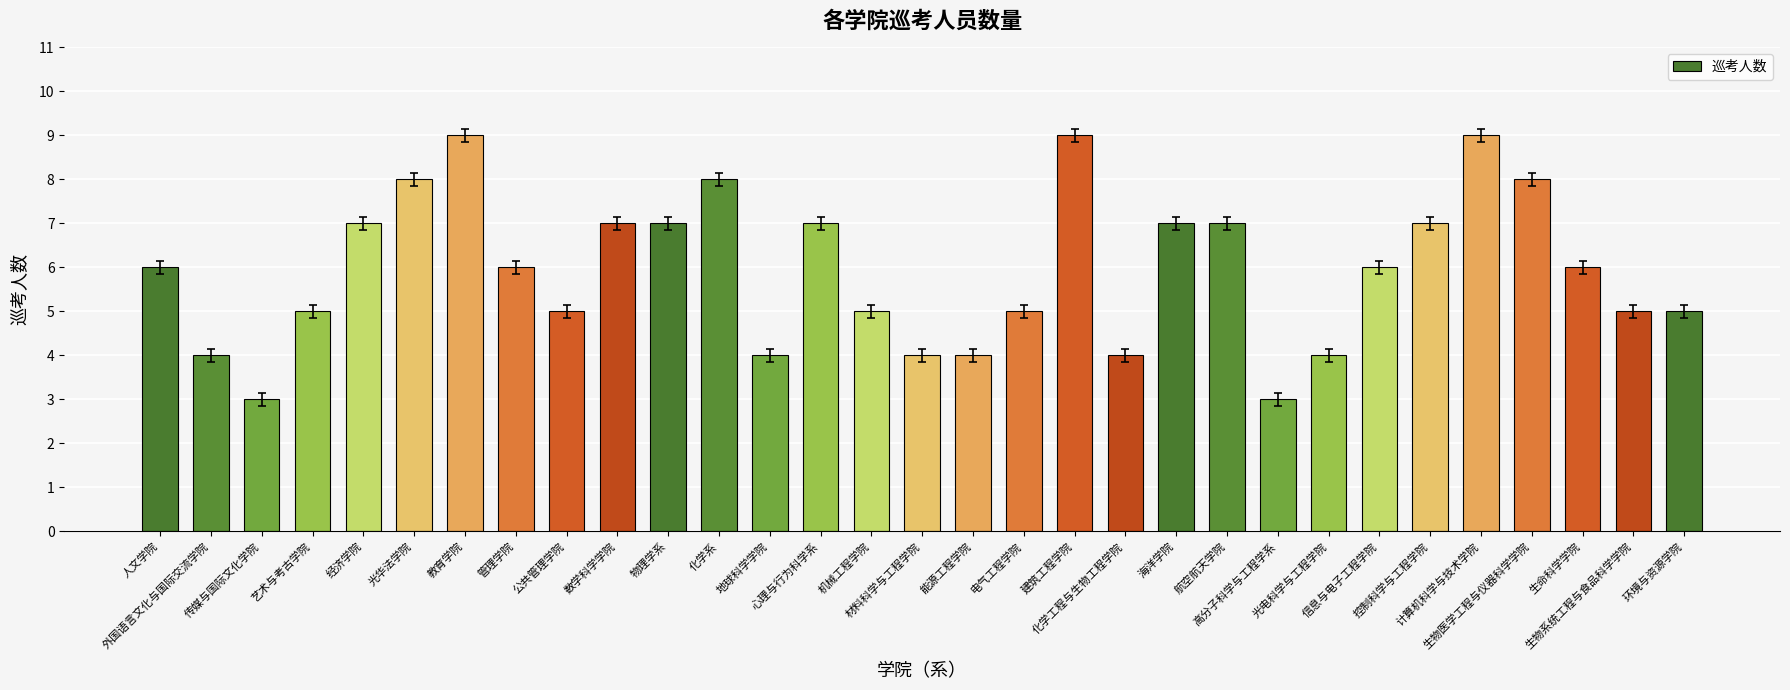

The value at 光华法学院 is 12. True or false?

False